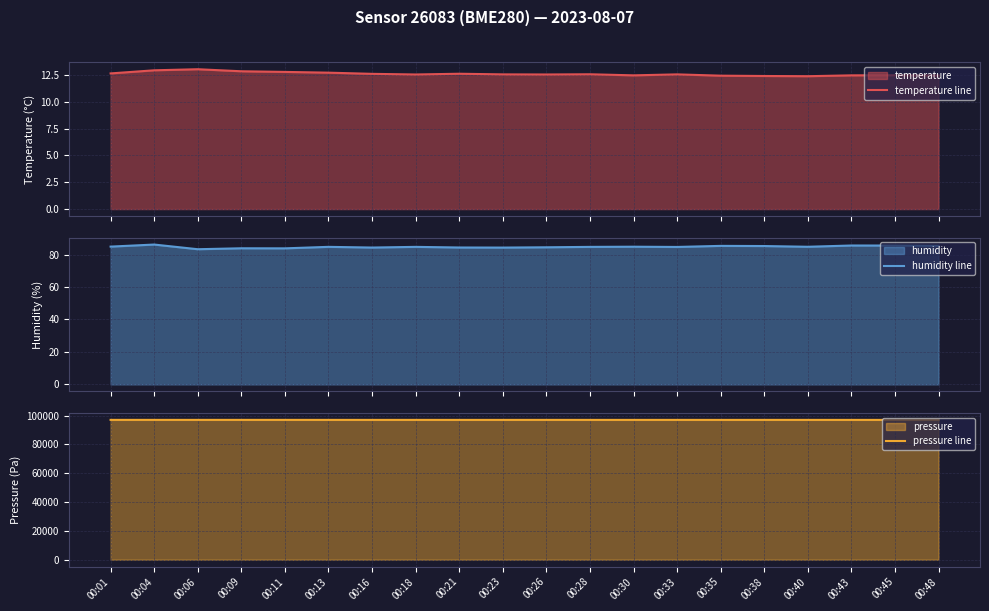

Read the pressure line value at 00:16.

97001.0